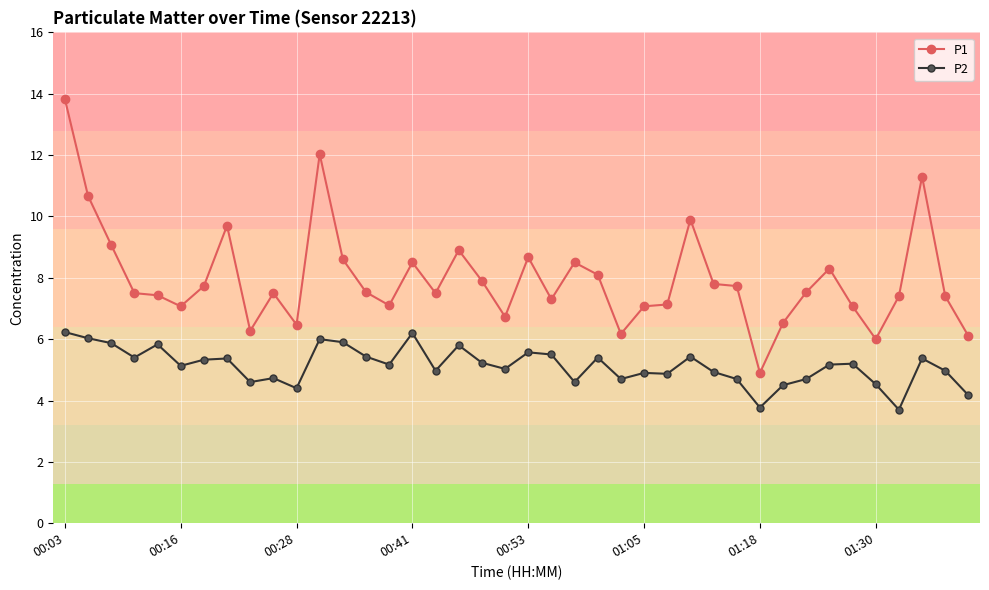

At how many categories does at least one series exceed 4?

40